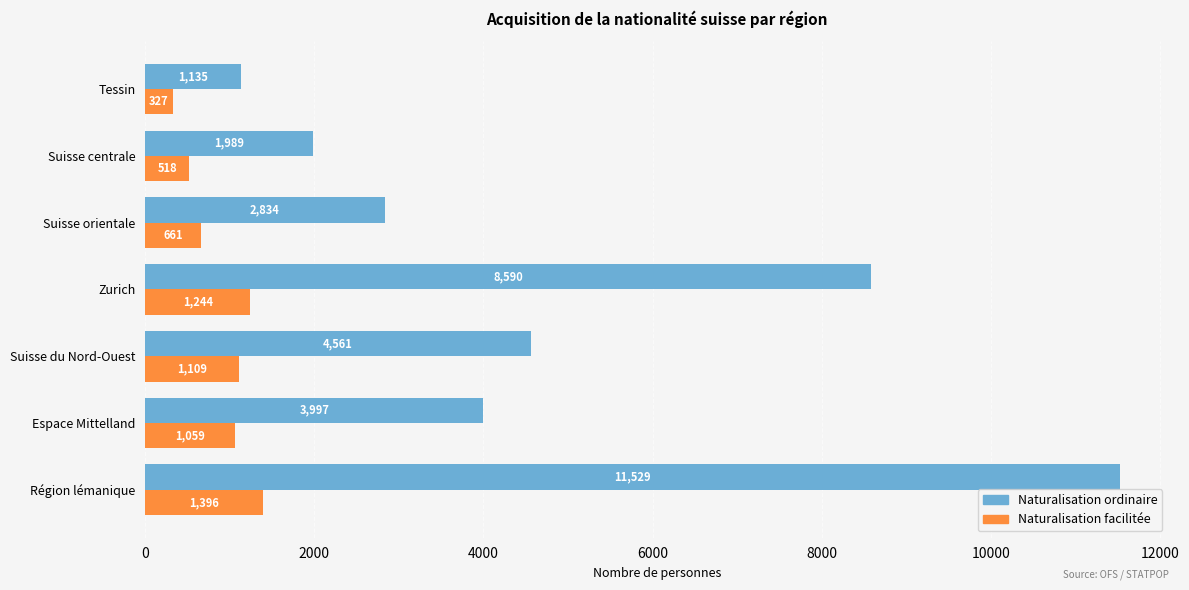

Rank the series by their average value, from lowest to highest.

Naturalisation facilitée, Naturalisation ordinaire